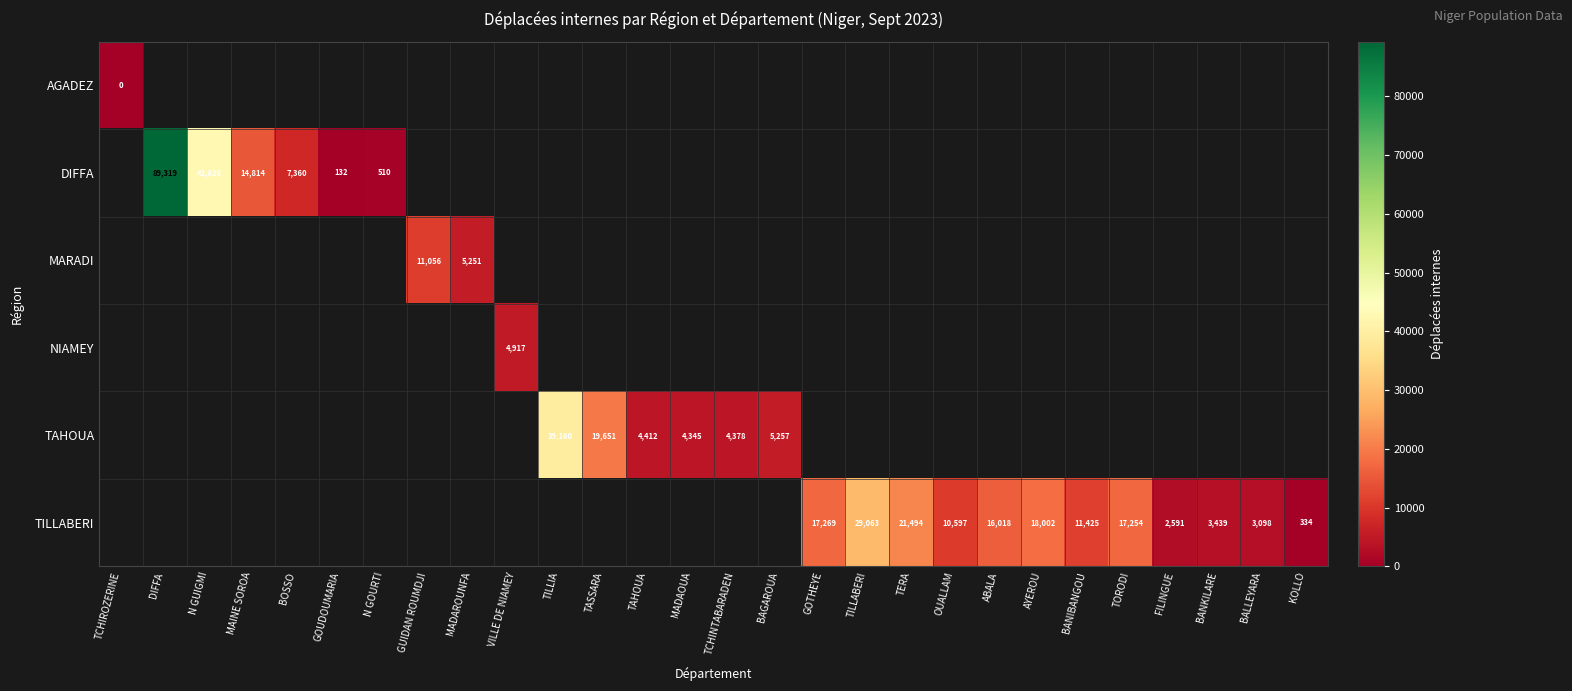

True or false: TAHOUA has a value of 53861 at TILLIA.

False